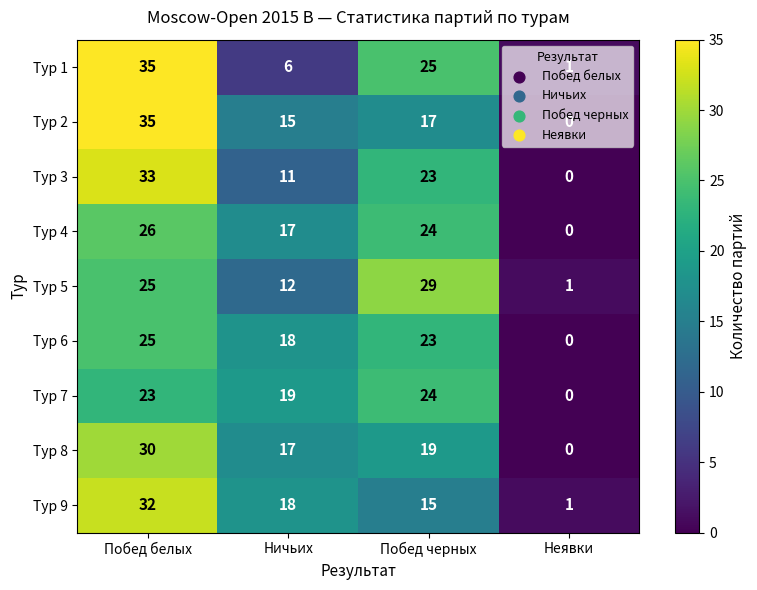

Read the Тур 4 value at Ничьих.

17